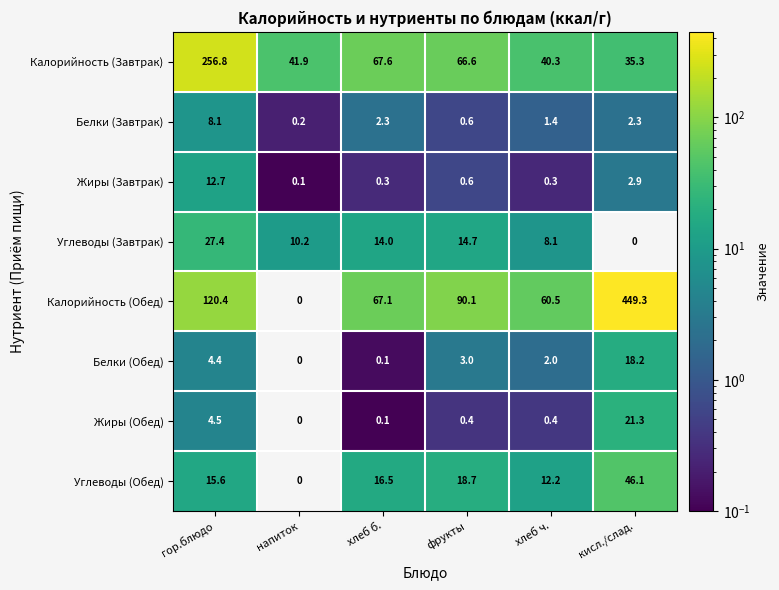

How many distinct data groups are displayed?

8